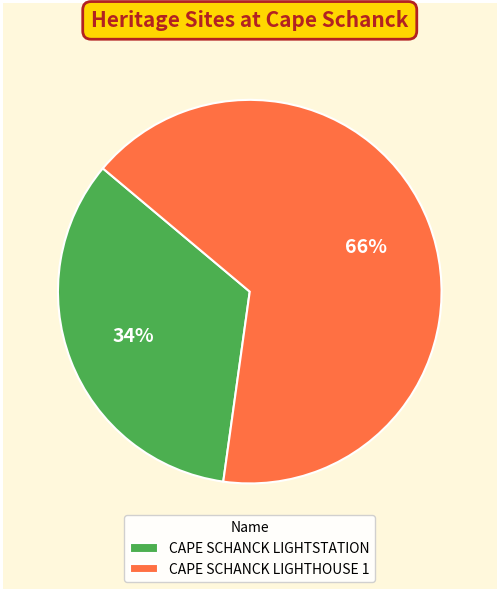

To the nearest percent, what is the combined percentage of CAPE SCHANCK LIGHTHOUSE 1 and CAPE SCHANCK LIGHTSTATION?

100%